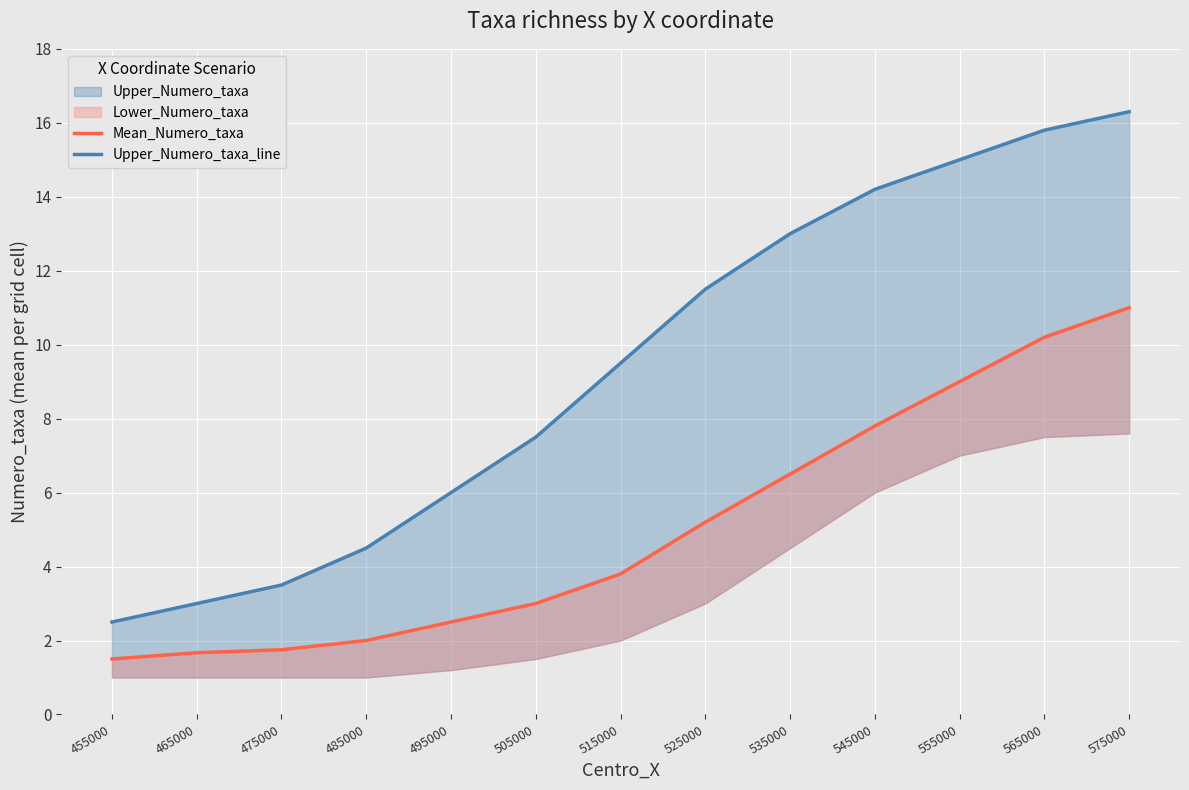

What is the difference between the maximum and second lowest values in the Upper_Numero_taxa_line series?

13.3